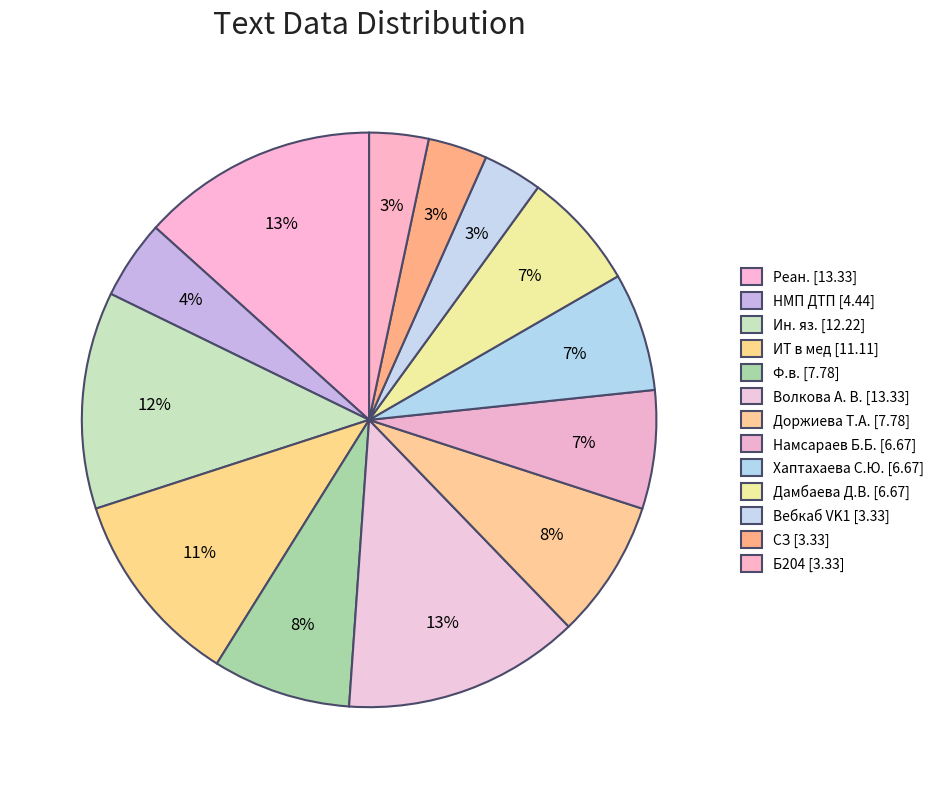

How many slices are in this pie chart?

13